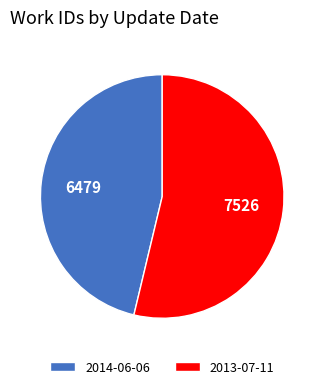

Is it true that 2014-06-06 is 40% of the pie?

False